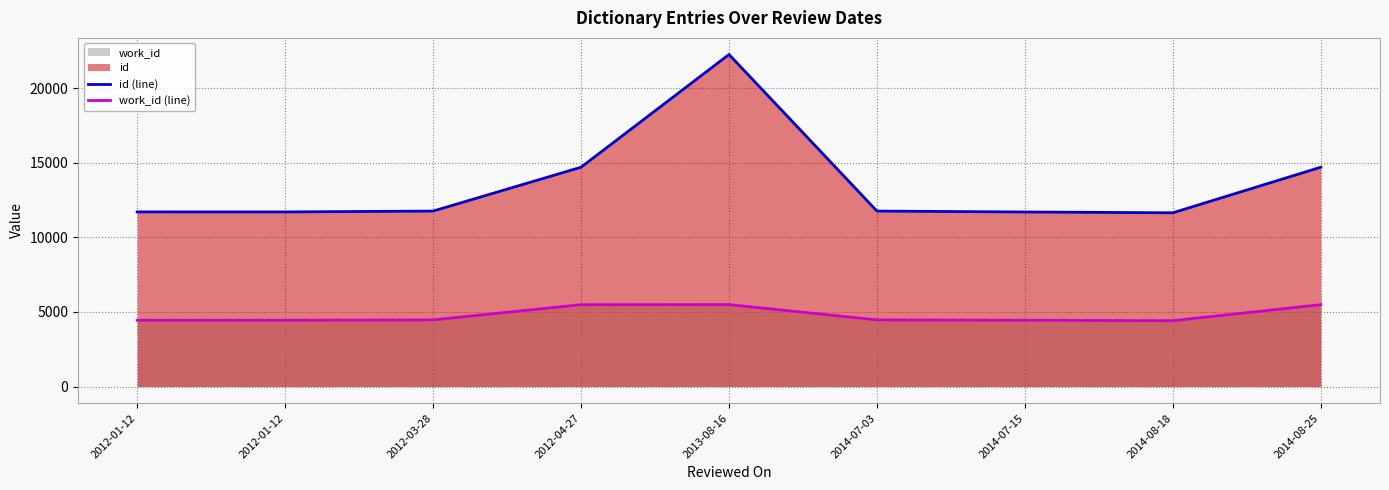

In work_id (line), how many points are lower than both neighbors (excluding endpoints)?

1